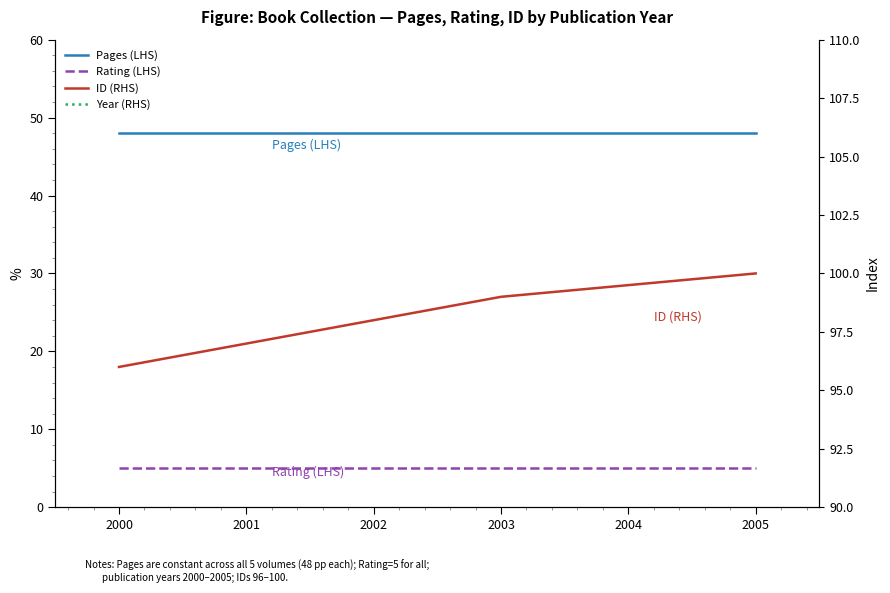

How many values in the ID (RHS) series are below 98?

2